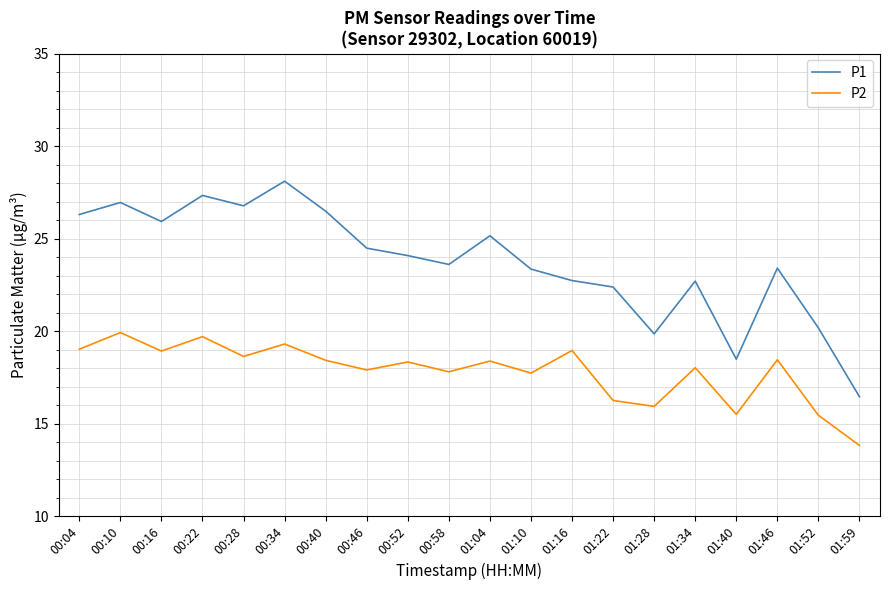

How many interior local peaks does the P1 series have?

6